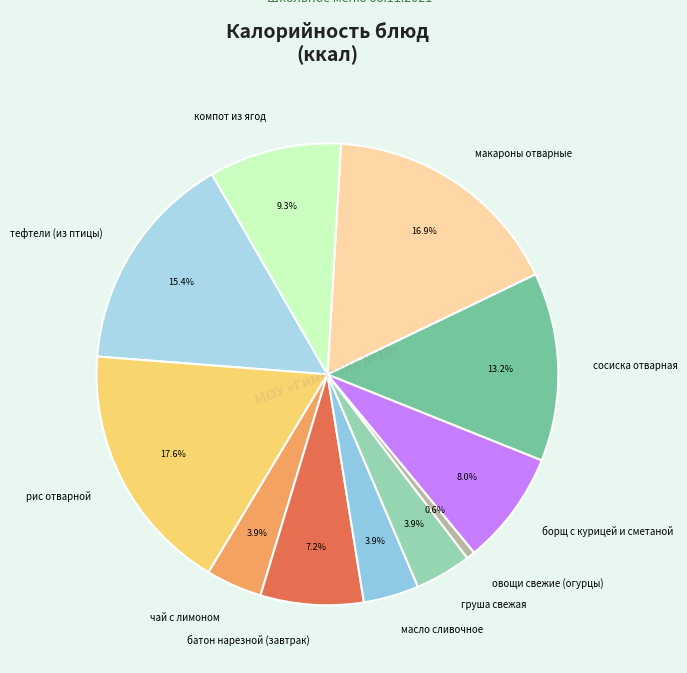

Approximately how many times larger is the value at компот из ягод compared to чай с лимоном?

2.4